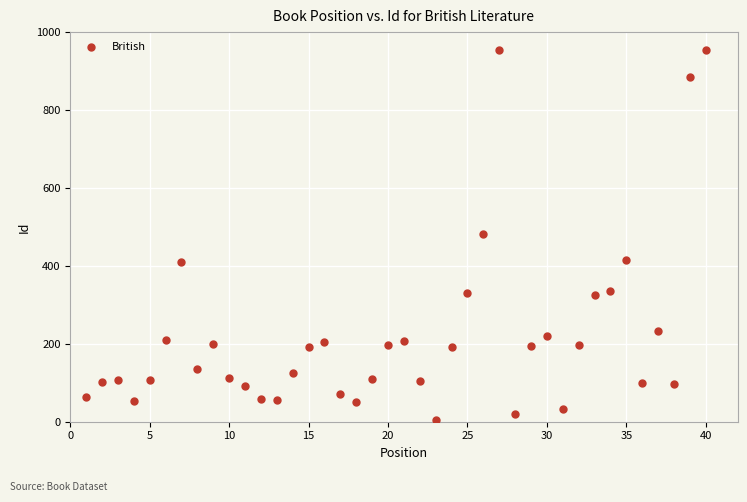

What is the range of Y values (max minus min)?

951